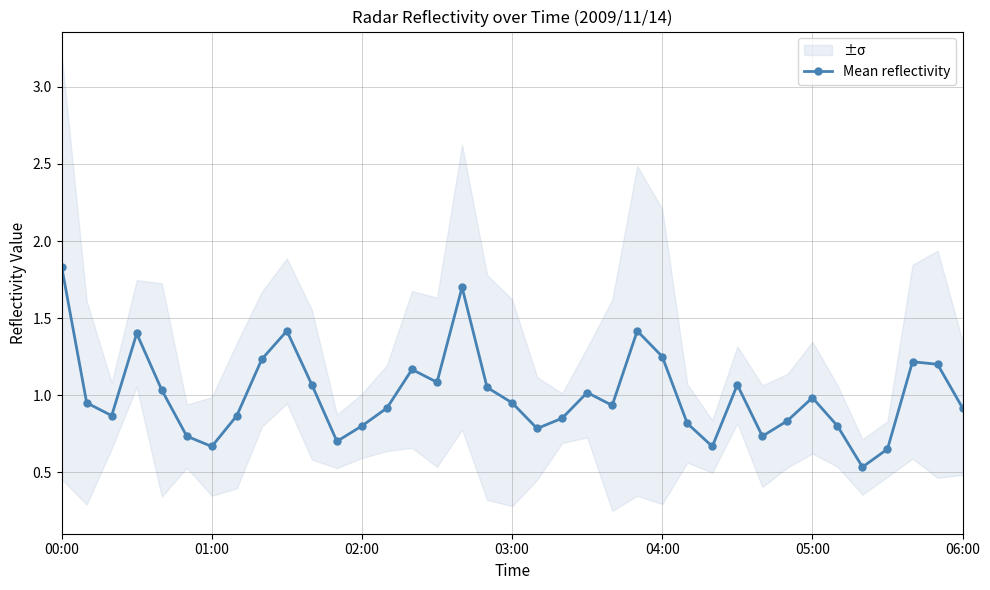

Which category has the highest value in the Mean reflectivity series?

00:00